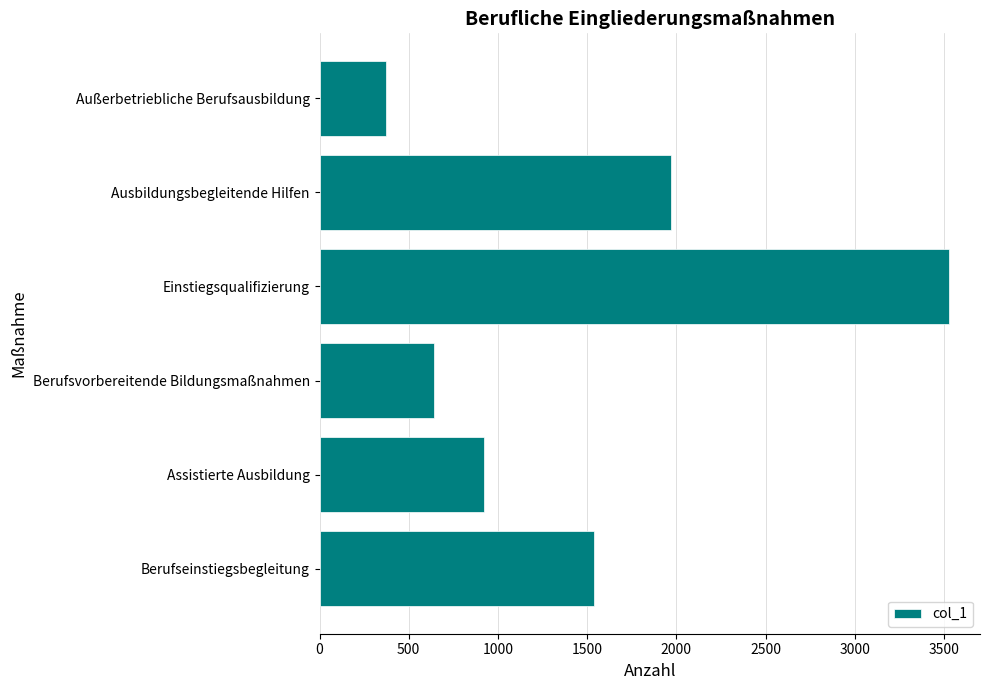

The value at Einstiegsqualifizierung is 5966. True or false?

False